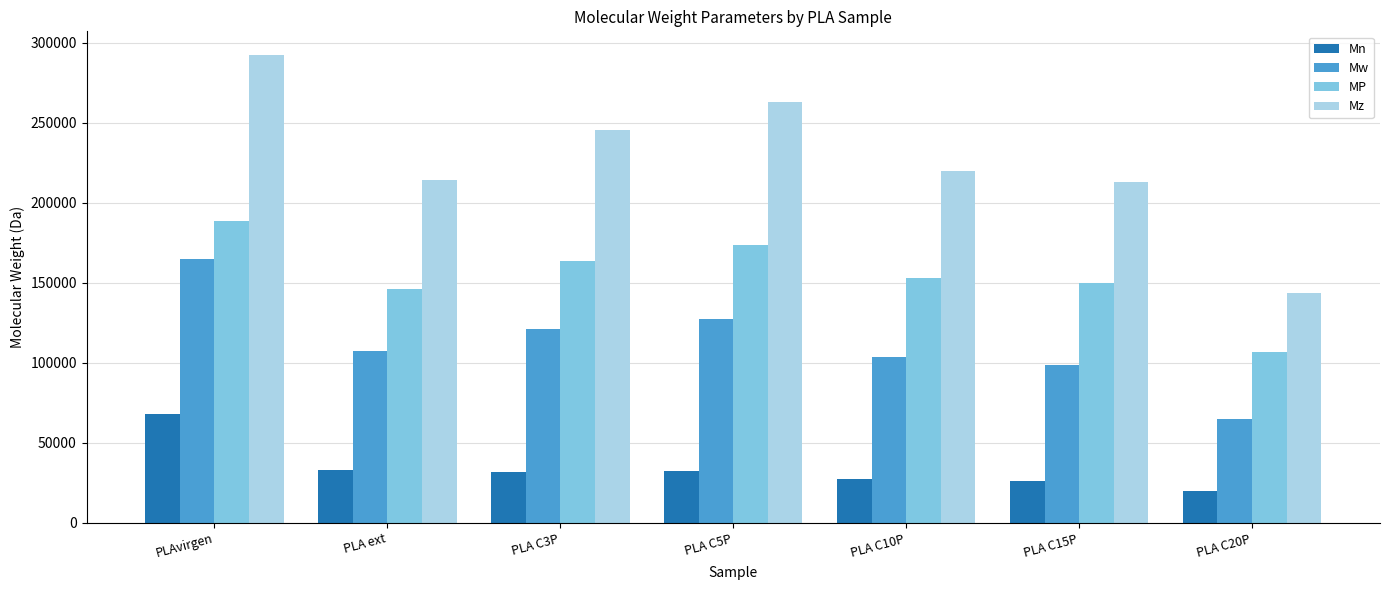

What is the greatest value displayed?

292378